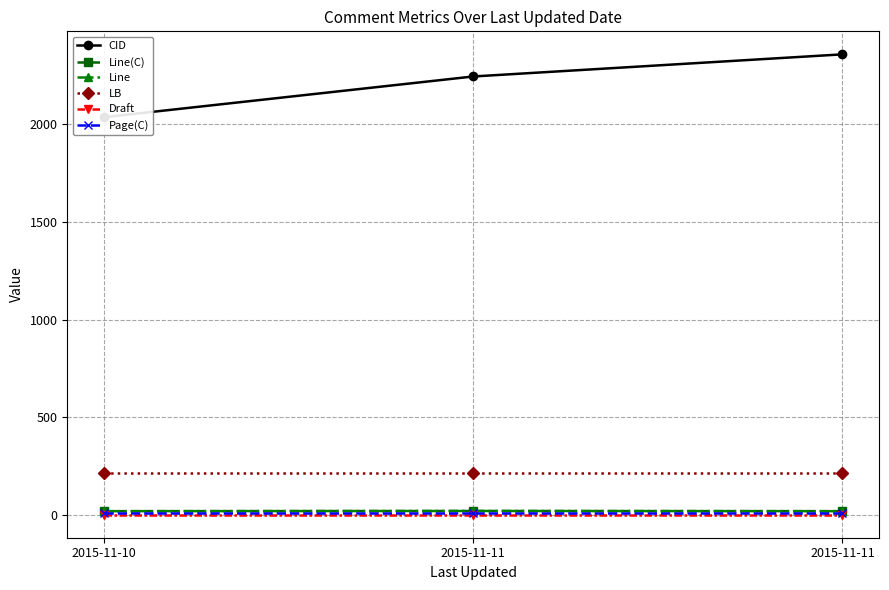

What are all the series names shown in the legend?

CID, Line(C), Line, LB, Draft, Page(C)